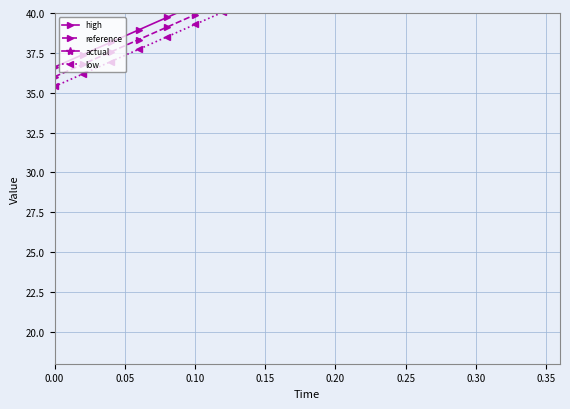

Does the chart have visible grid lines?

Yes